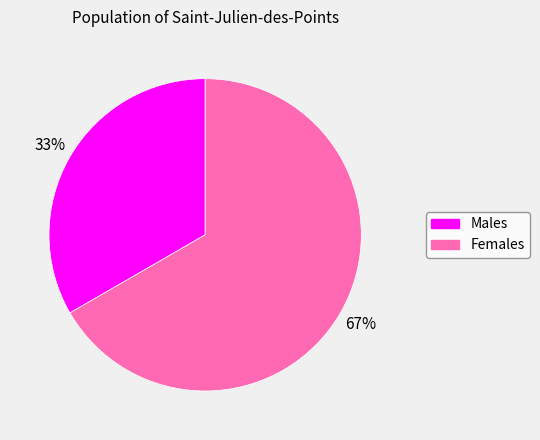

Is there any slice that represents more than half of the pie?

Yes